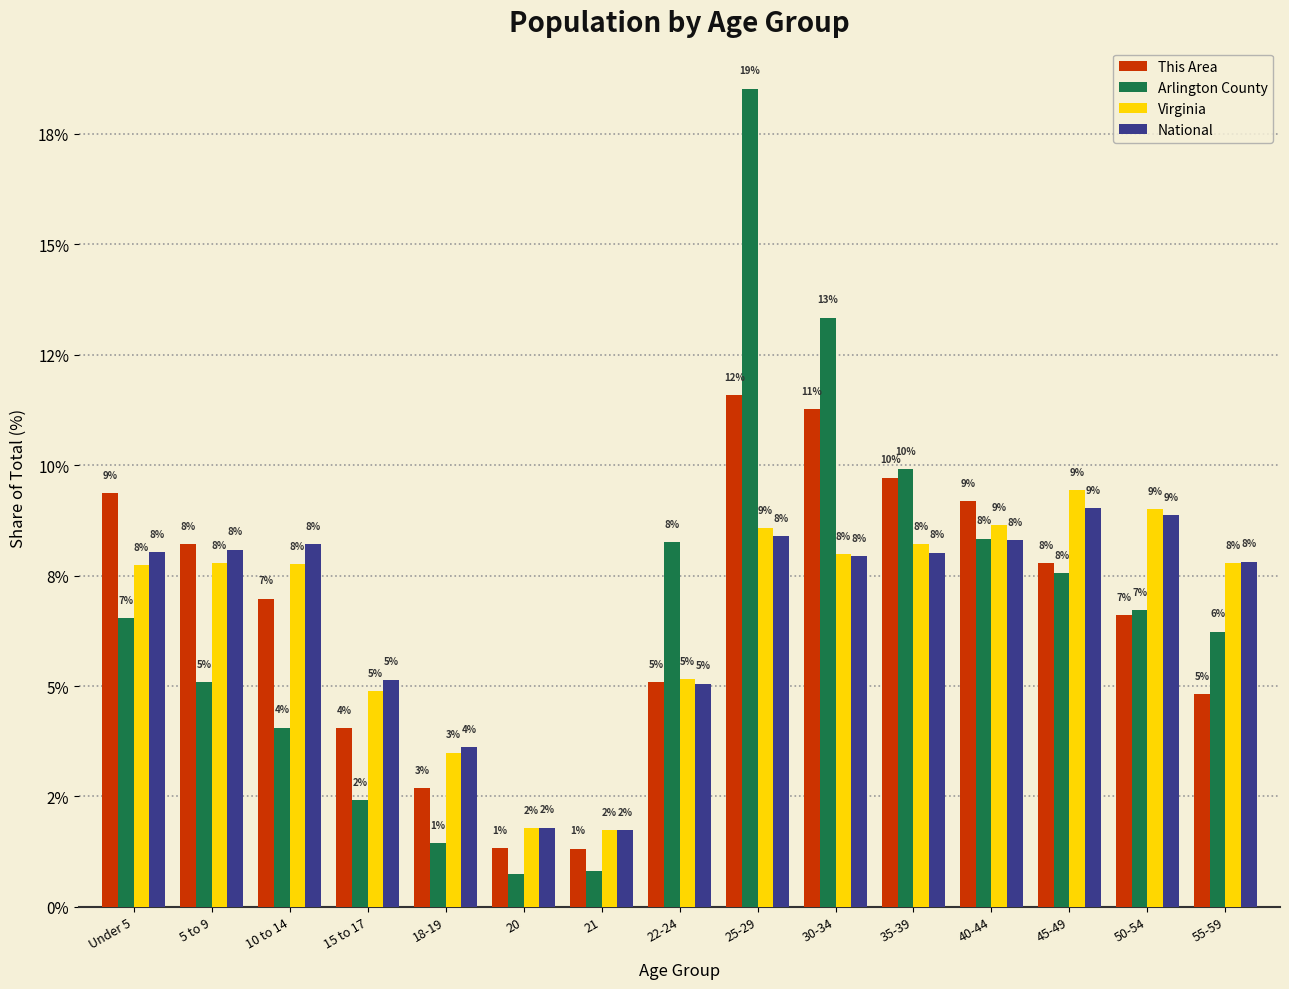

Where is Virginia nearest to the value 5?

15 to 17